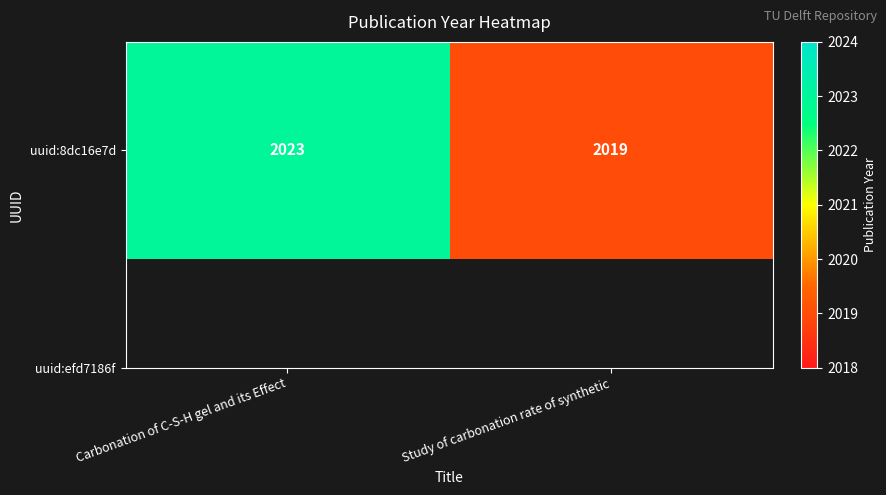

Is it true that the value at Carbonation of C-S-H gel and its Effect is 2023?

True